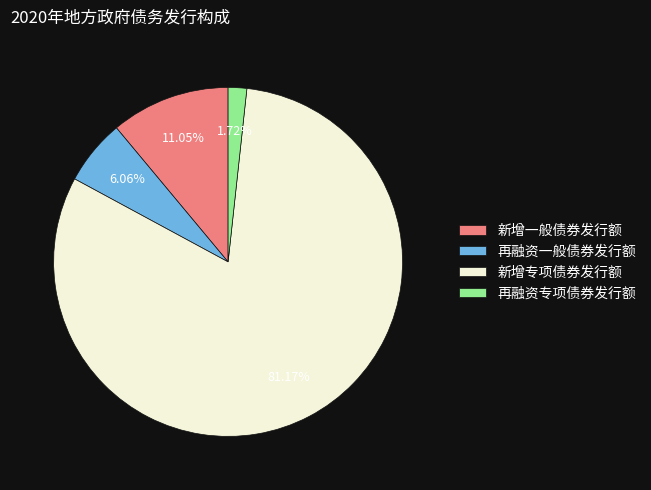

Is it true that 再融资一般债券发行额 is 6% of the pie?

True